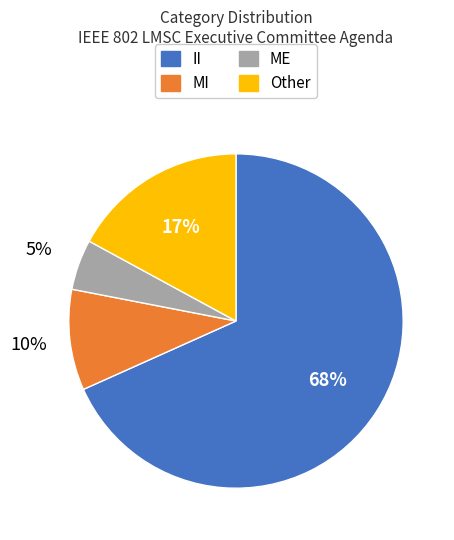

To the nearest percent, what is the combined percentage of II and Other?

85%